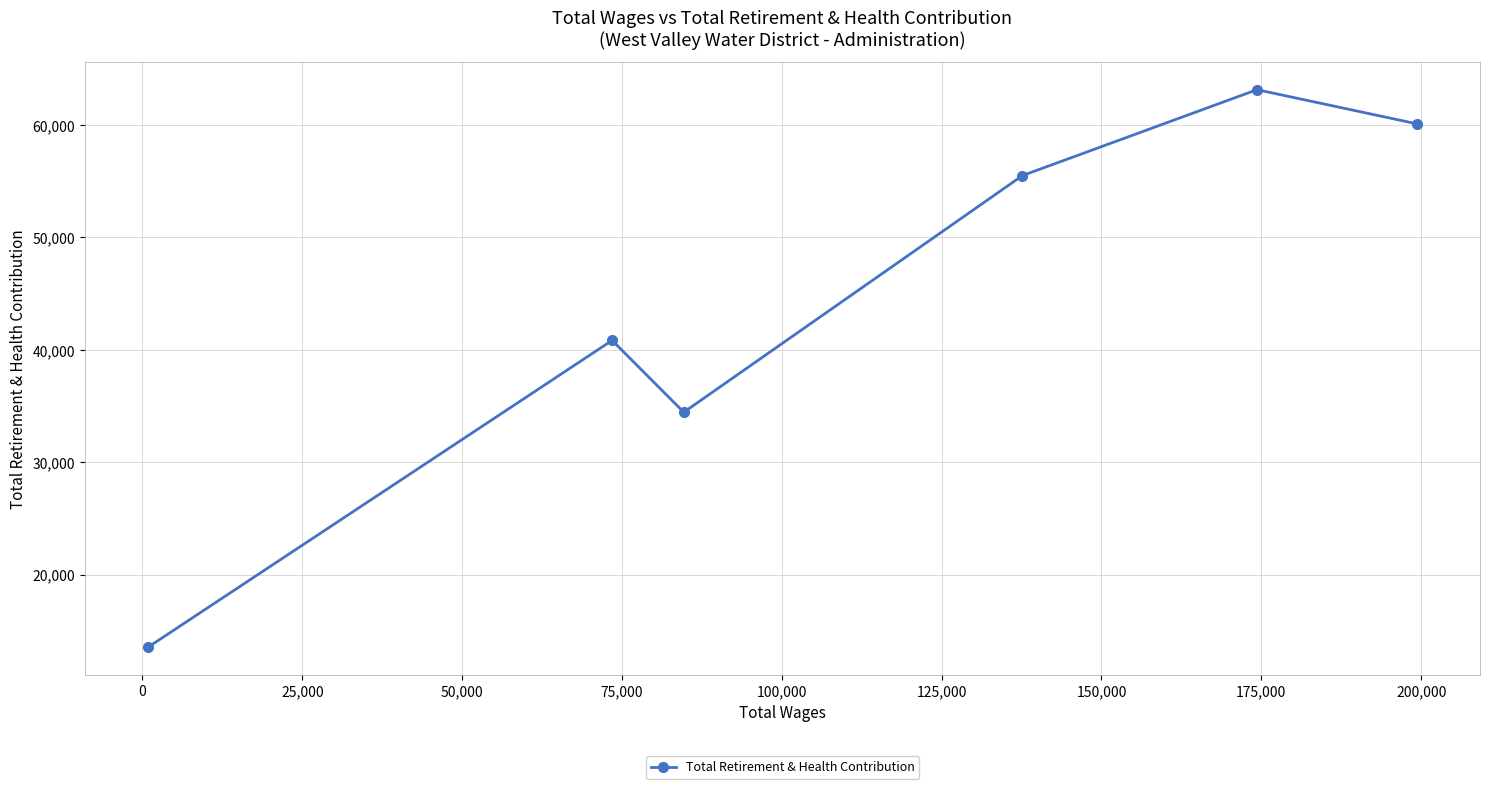

What is the difference between the second highest and minimum values?

46518